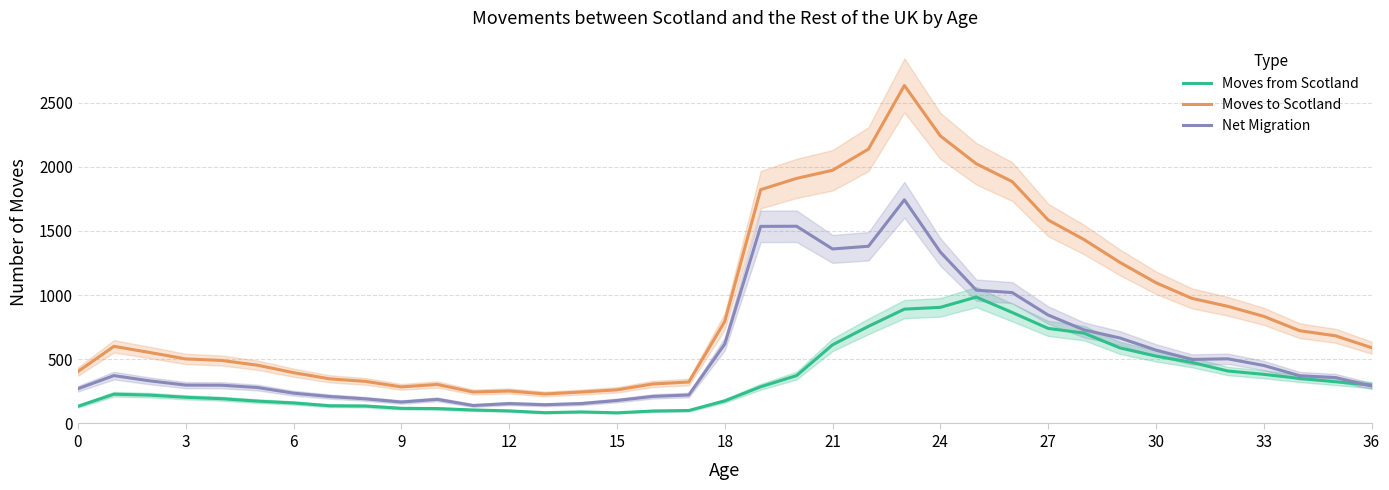

At how many categories does at least one series exceed 2191?

2